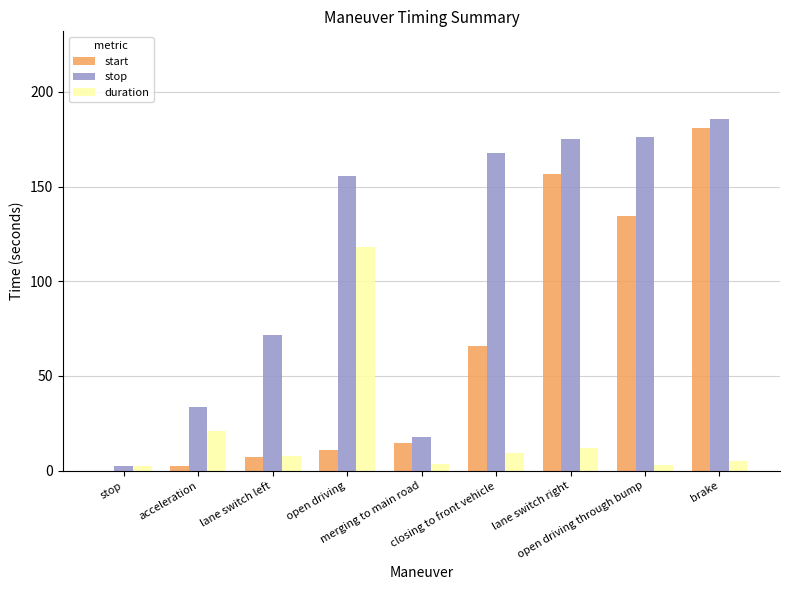

Are the bars horizontal?

No